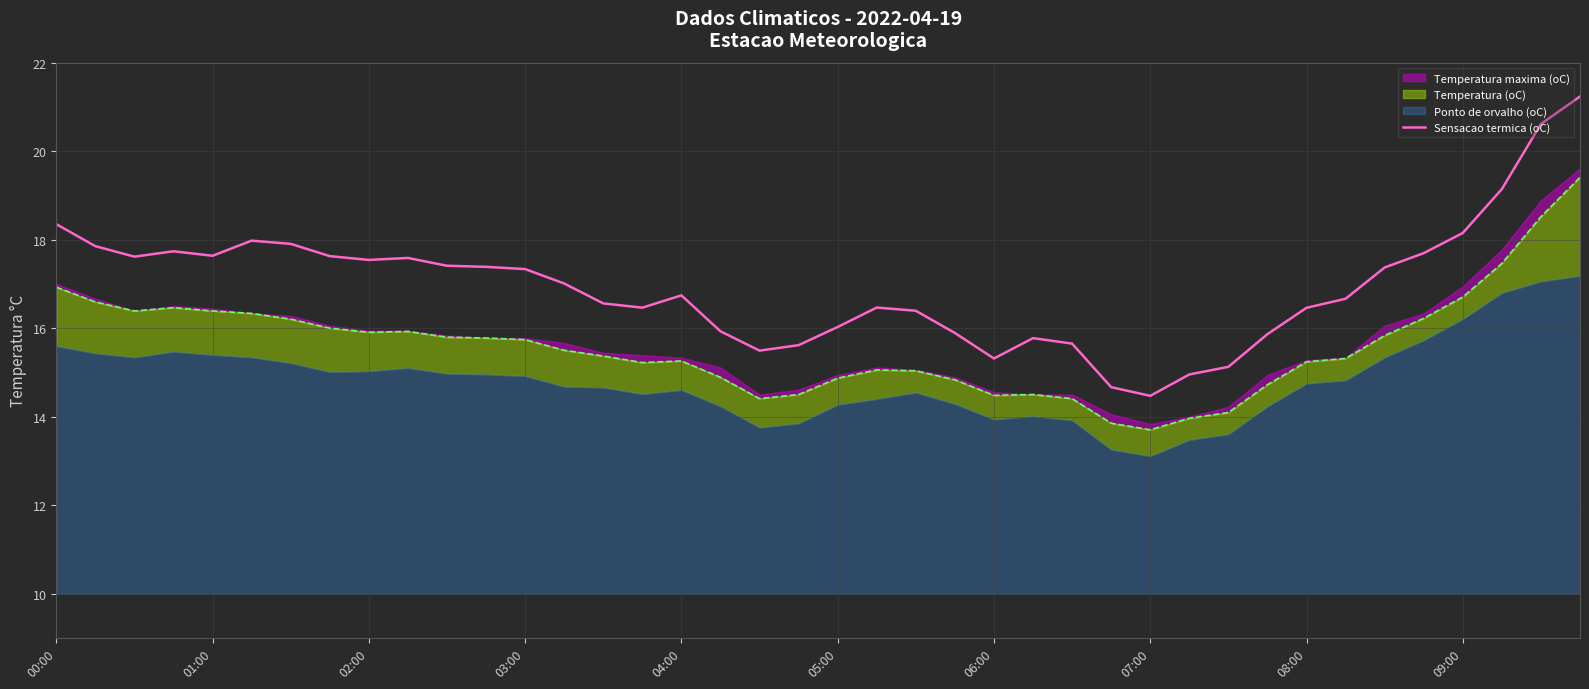

What is the maximum value for Sensacao termica (oC)?

21.2